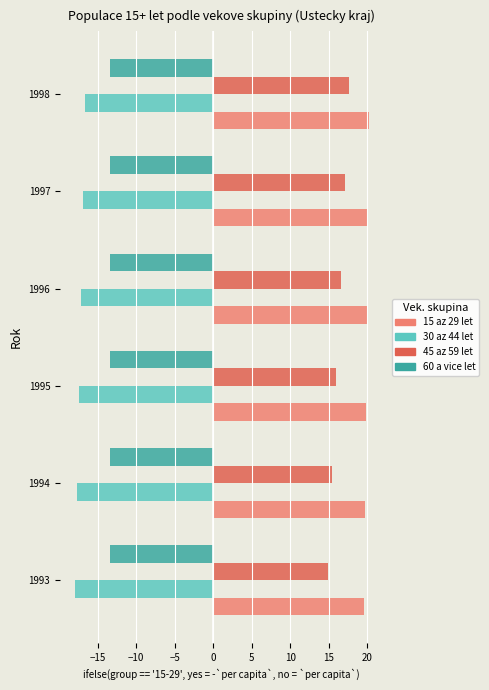

What is the minimum value for 60 a vice let?

-13.4